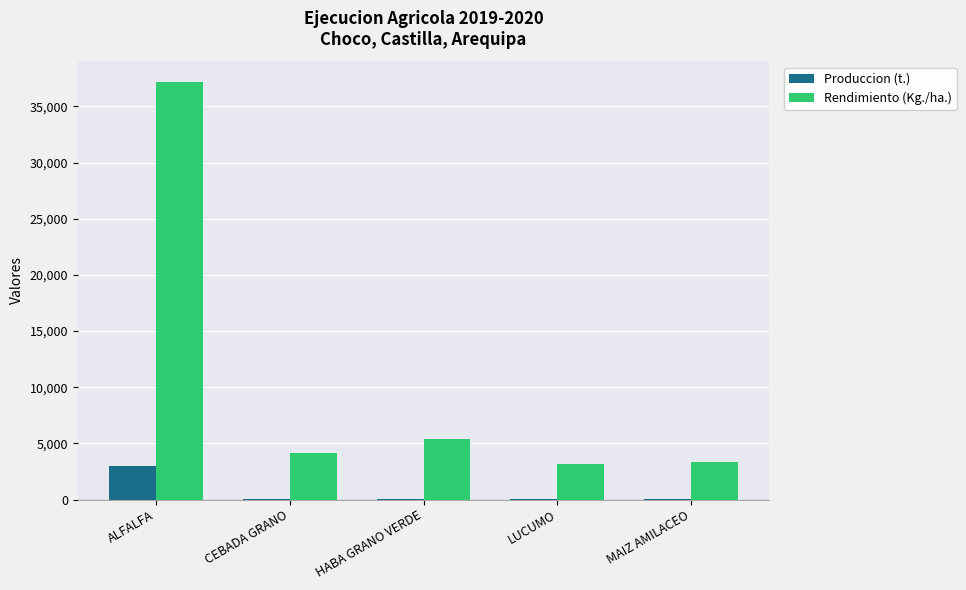

At which label is Produccion (t.) closest to 1506?

HABA GRANO VERDE